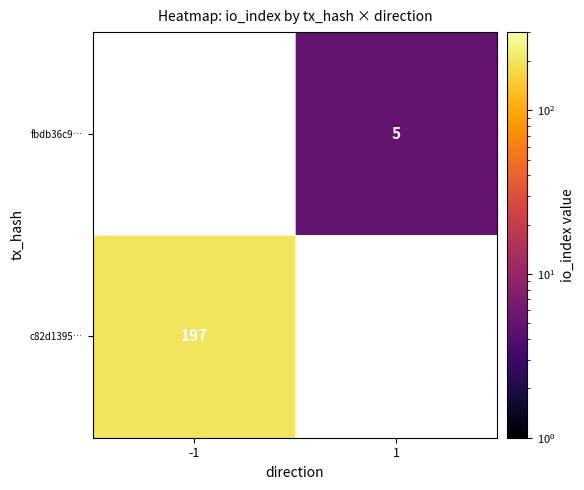

How many series are shown in this chart?

2